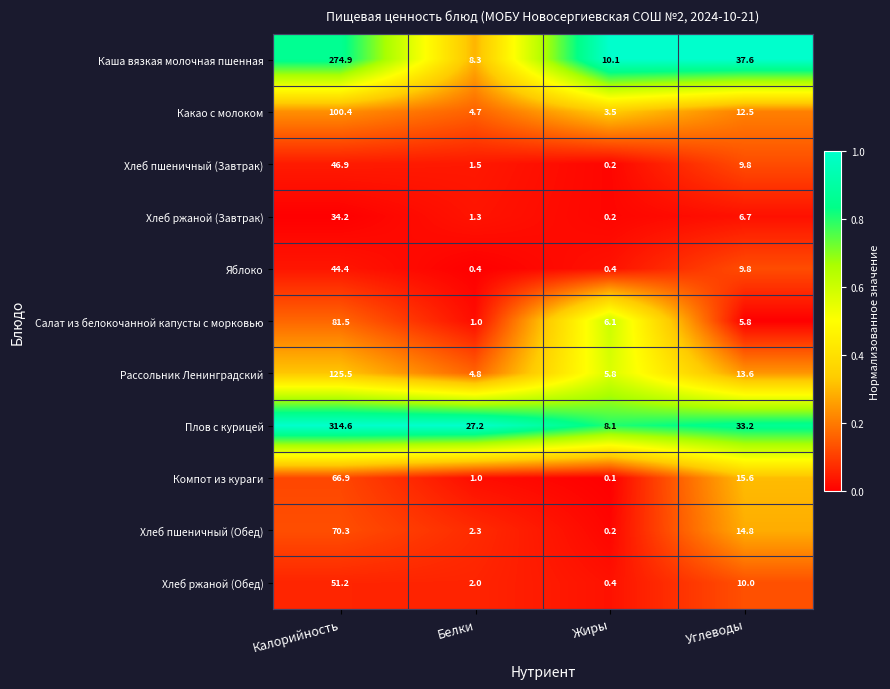

How many categories are shown in the chart?

4